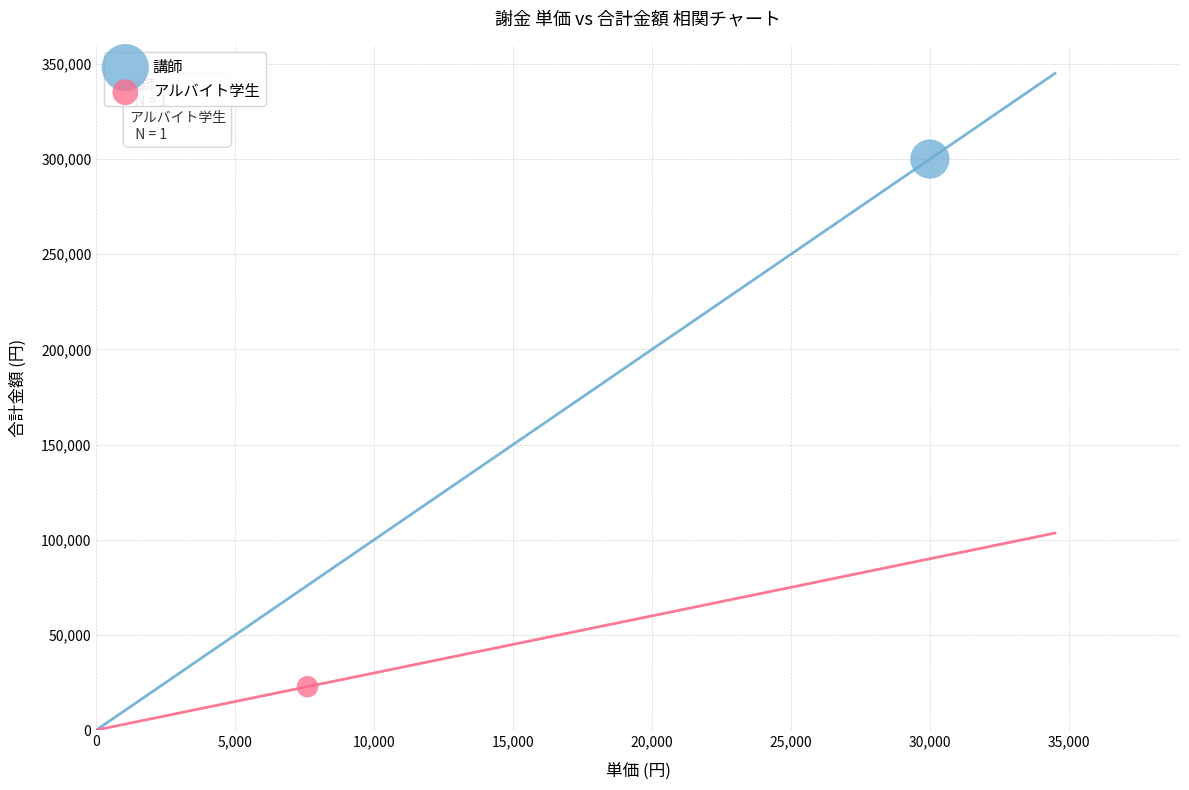

What are all the series names shown in the legend?

講師, アルバイト学生